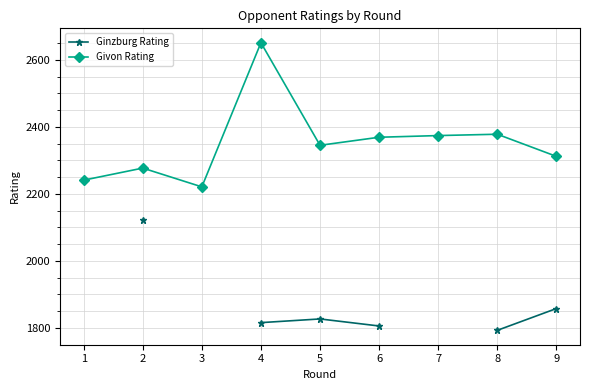

True or false: Givon Rating and Ginzburg Rating cross at least once.

False